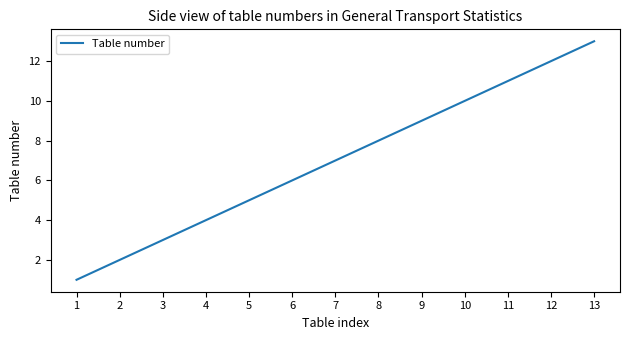

Reading left to right, extract all data points from this chart.

1=1	2=2	3=3	4=4	5=5	6=6	7=7	8=8	9=9	10=10	11=11	12=12	13=13